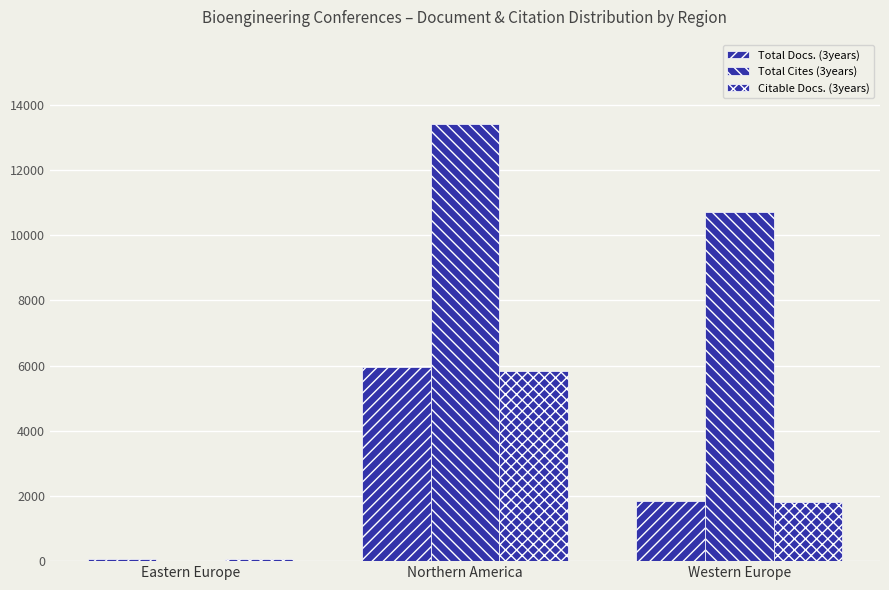

What is the label of the 1st bar from the left?

Eastern Europe